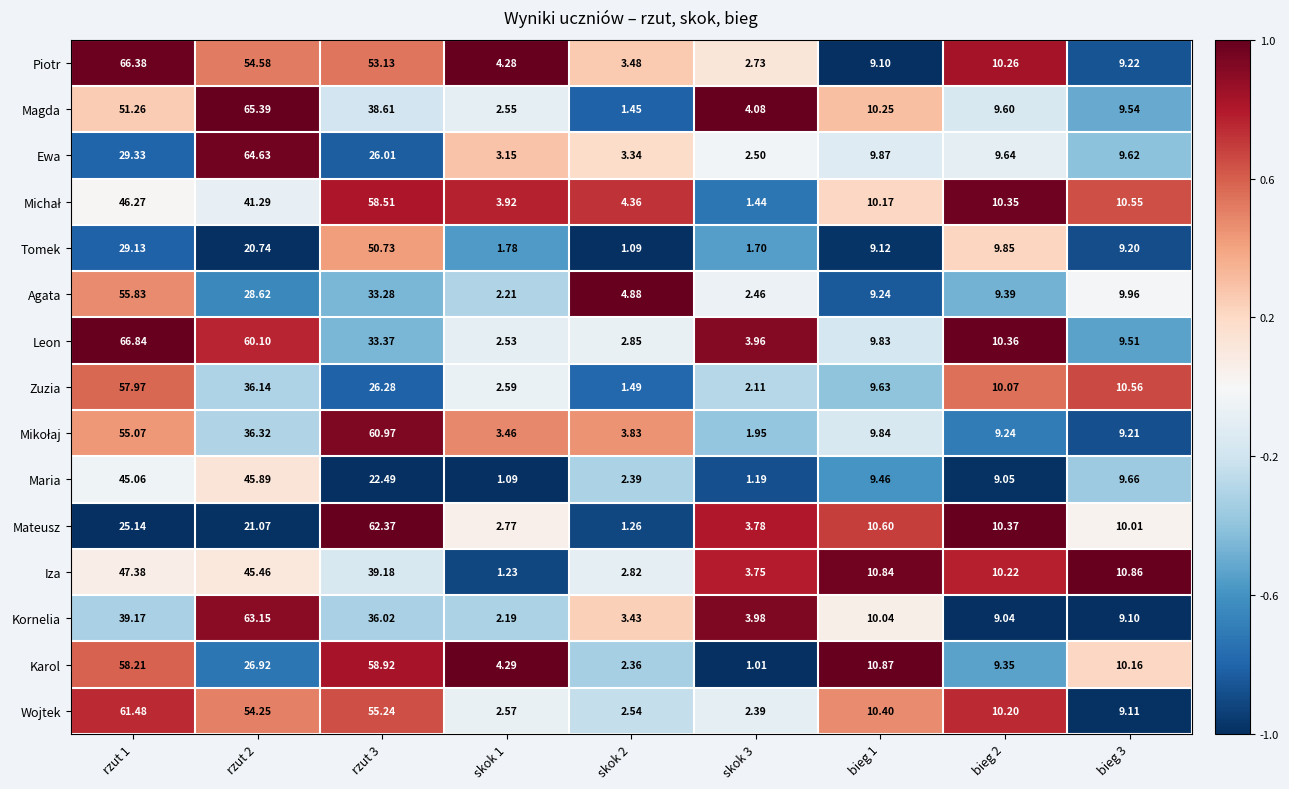

Which series changed the most between skok 1 and skok 2?

Agata